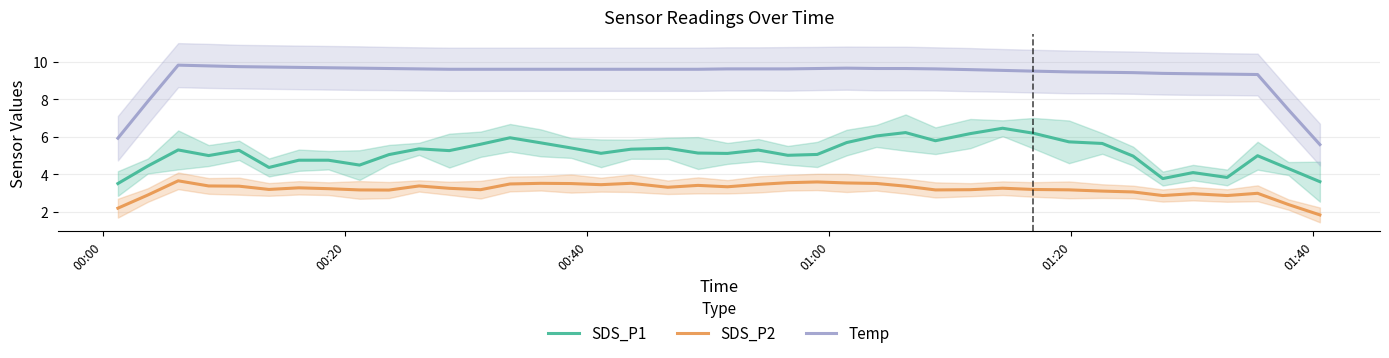

What is the minimum value for SDS_P1?

3.5